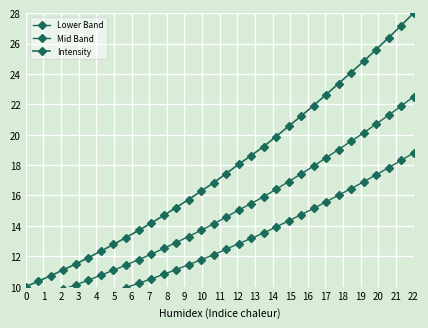

How many data points does each series have?

32